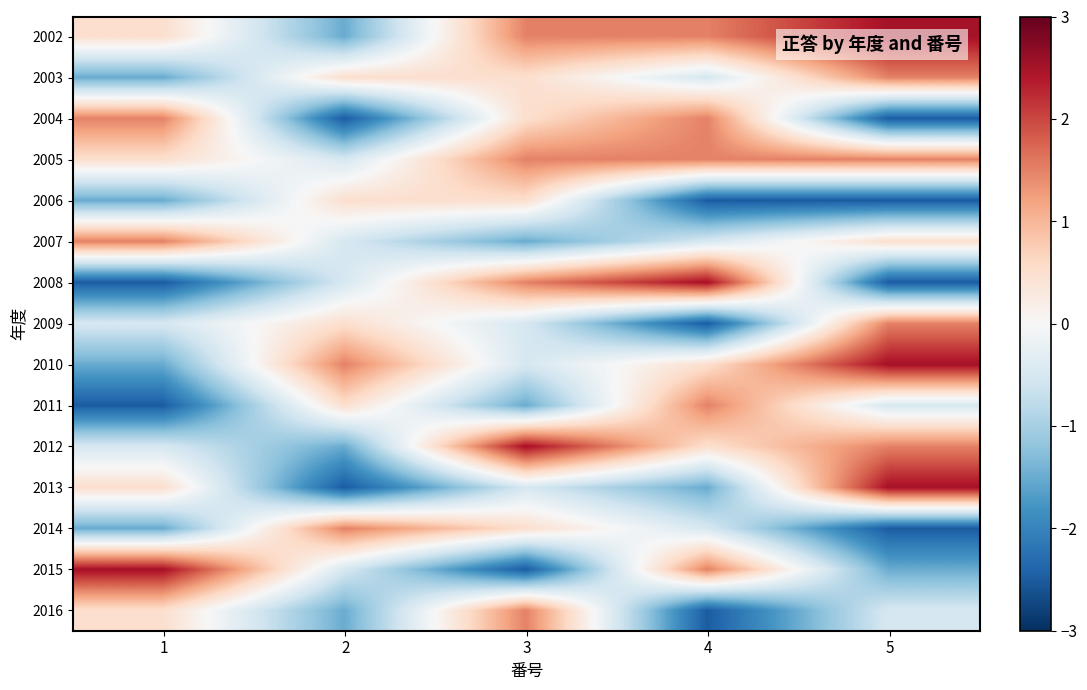

What is the total value across all series at 1?

-4.5